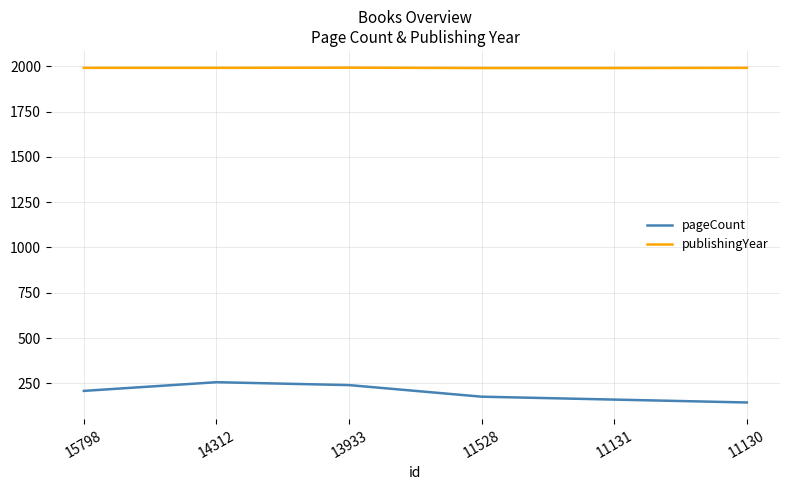

Is it true that pageCount equals 160 at 11131?

True